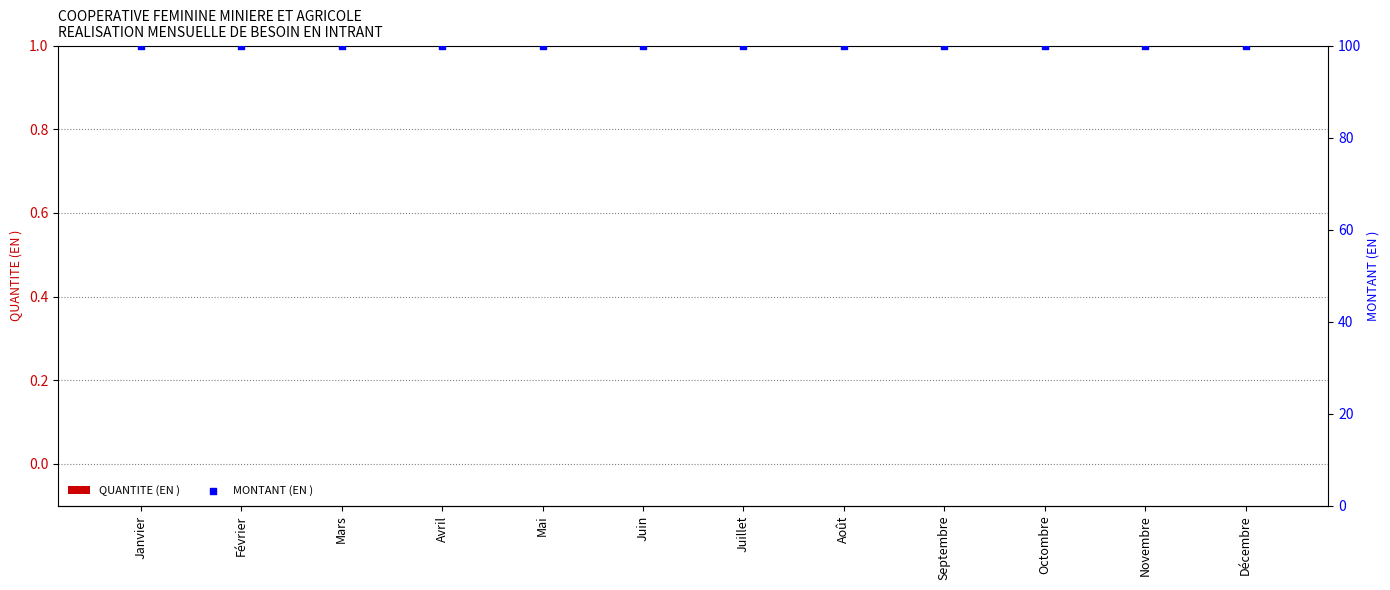

Which series reaches the minimum Y coordinate?

QUANTITE (EN )